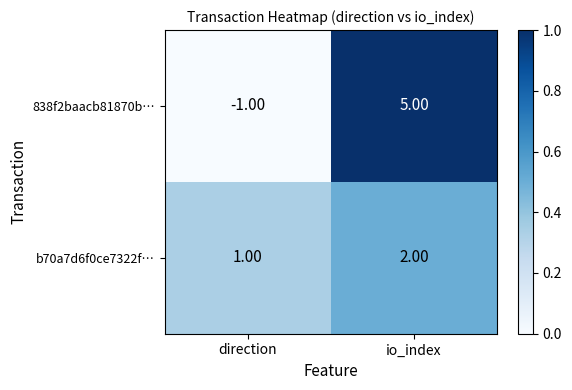

How many data points does each series have?

2